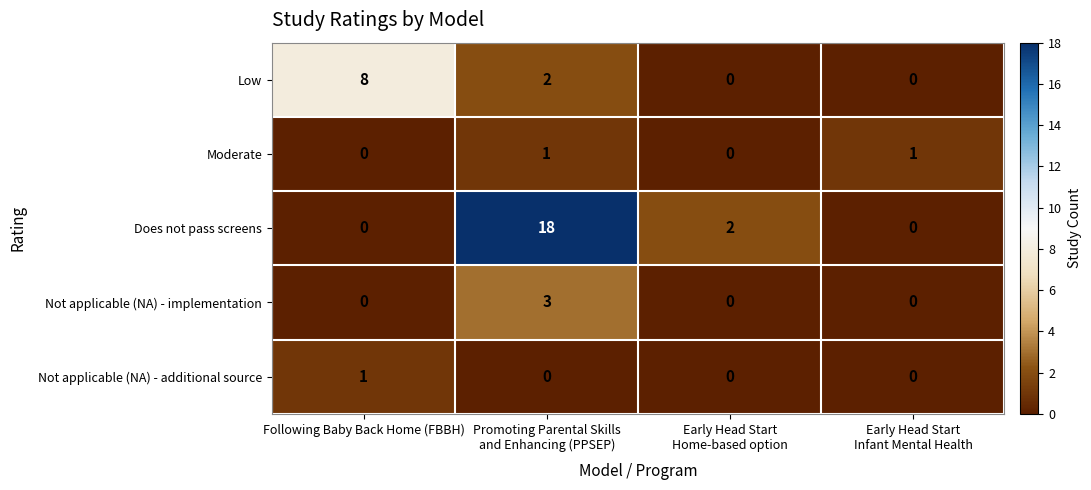

At how many categories does at least one series exceed 0?

4